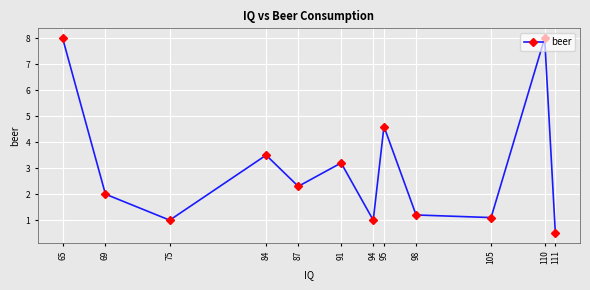

How many categories are shown in the chart?

12